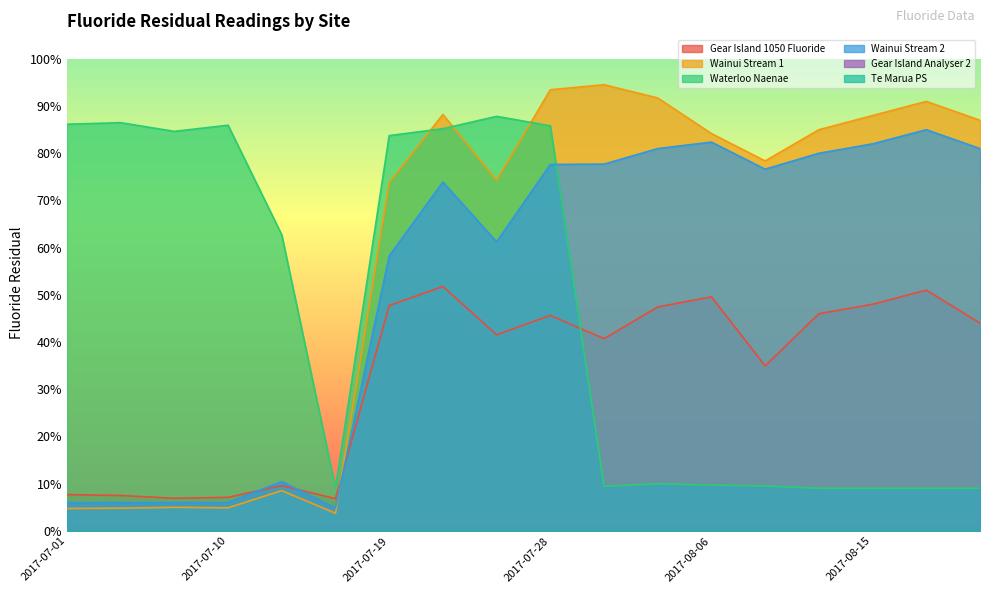

How many data points does each series have?

18